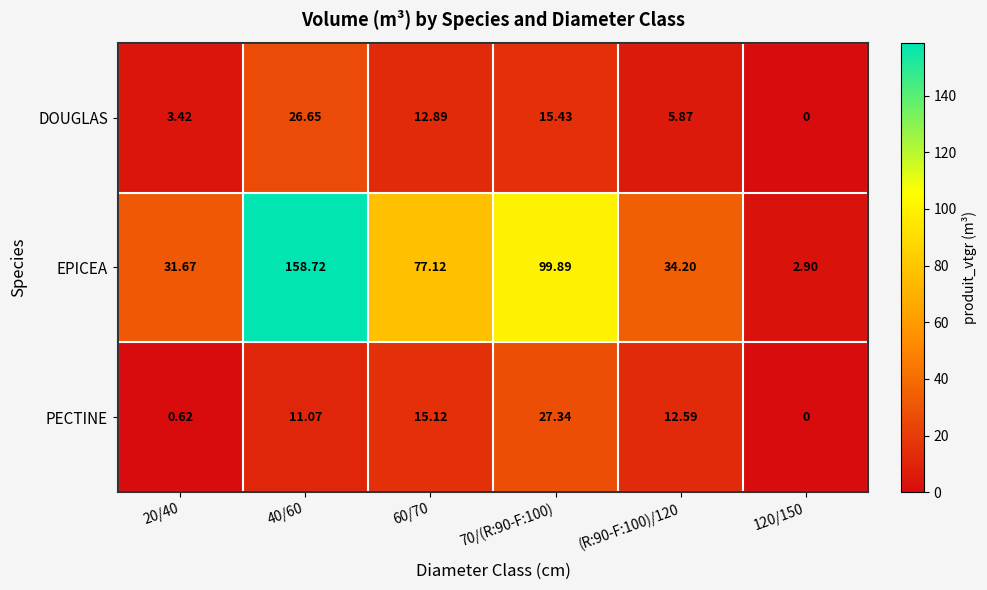

Which series has the largest range (max minus min)?

EPICEA